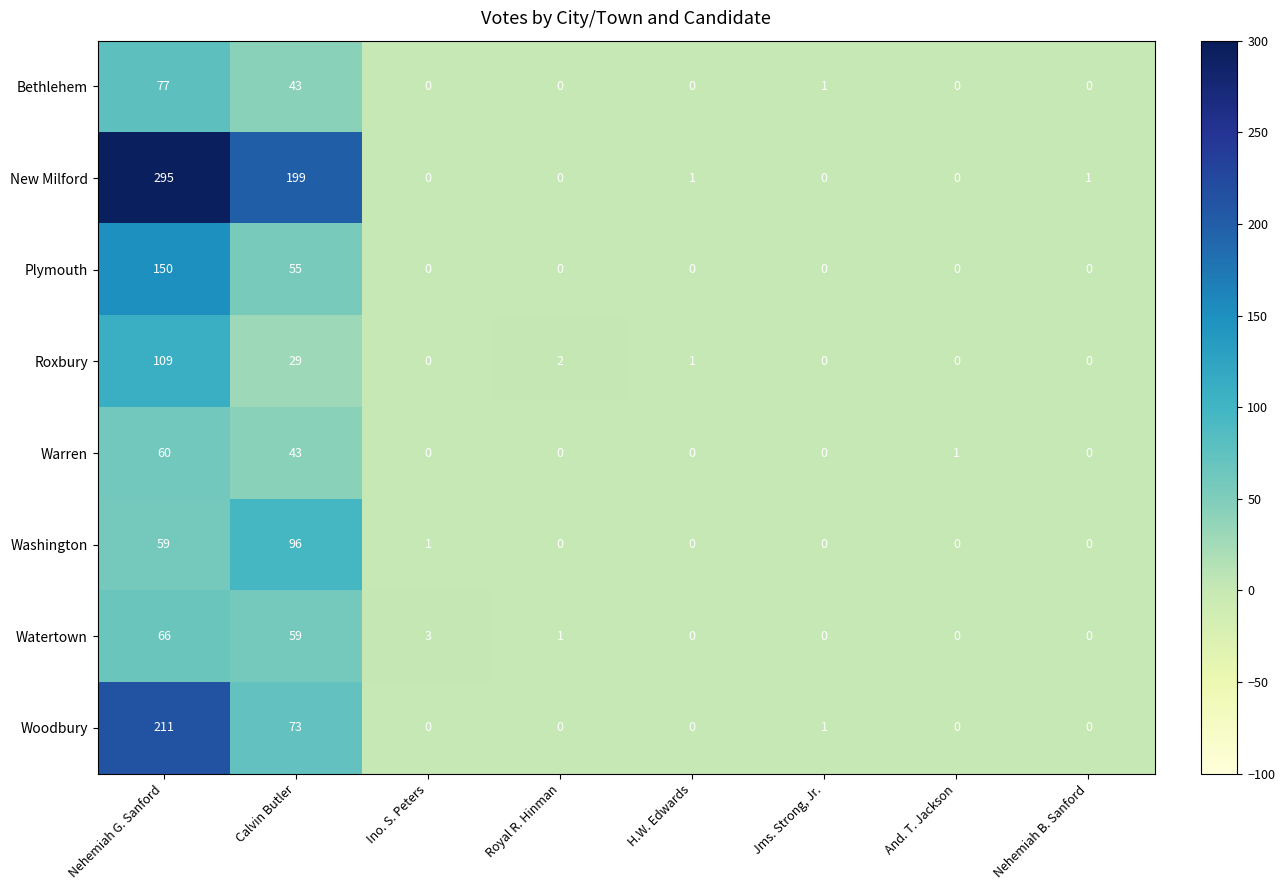

How many values in the New Milford series are below 1?

4